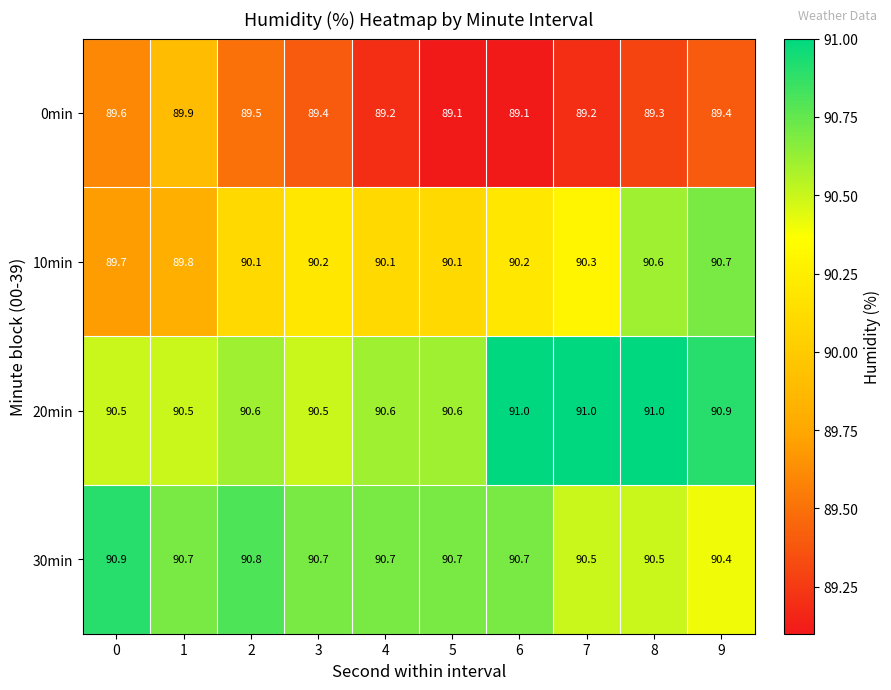

At how many categories does at least one series exceed 90?

10